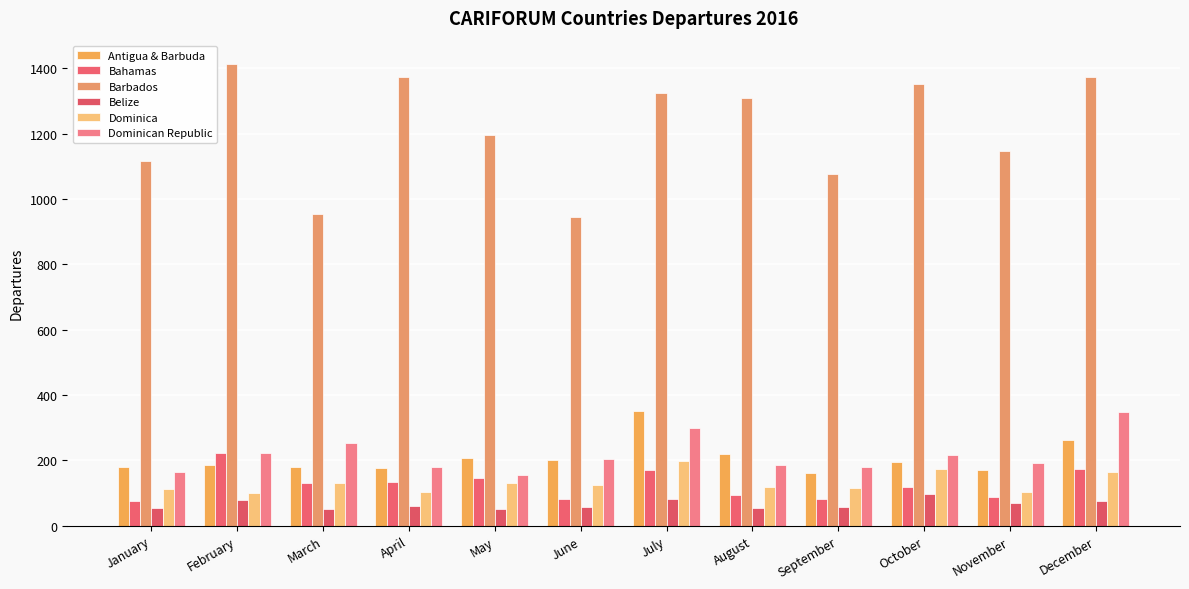

Does the chart contain stacked bars?

No